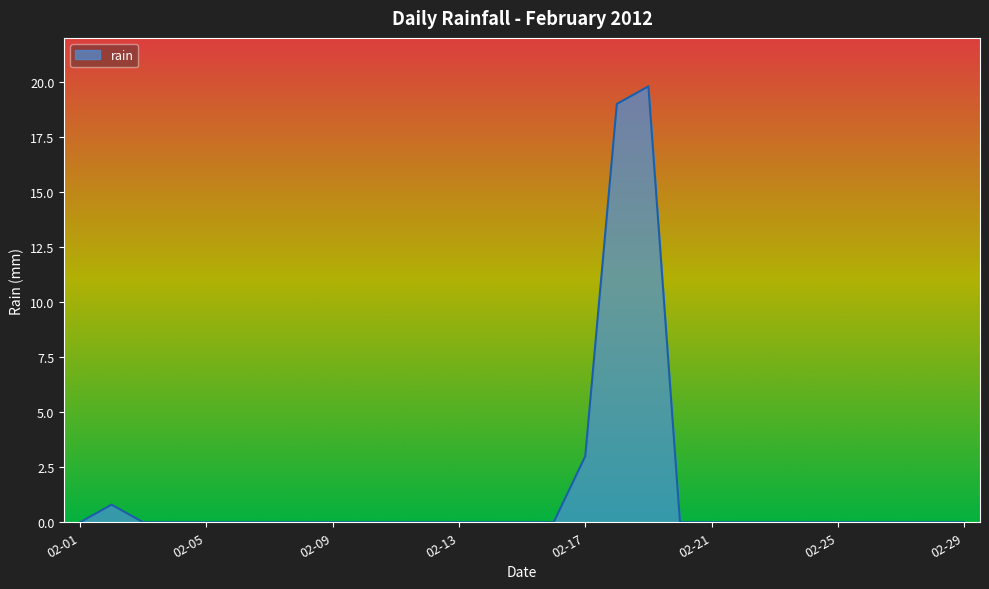

Reading left to right, list all the values displayed in this chart.

0.0	0.8	0.0	0.0	0.0	0.0	0.0	0.0	0.0	0.0	0.0	0.0	0.0	0.0	0.0	0.0	3.0	19.0	19.8	0.0	0.0	0.0	0.0	0.0	0.0	0.0	0.0	0.0	0.0